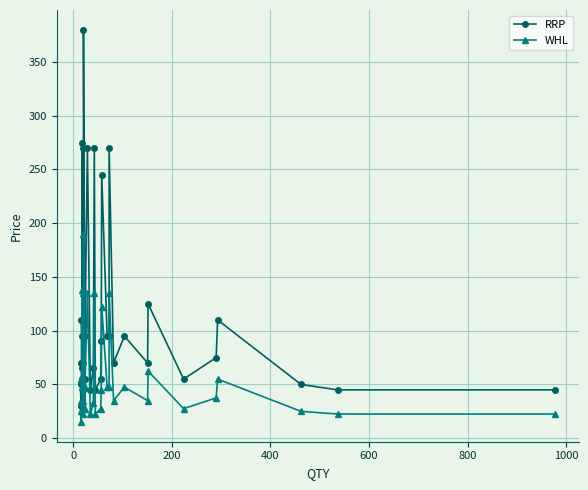

Reading left to right, transcribe all the data shown in this chart.

RRP: 50.0	30.0	70.0	110.0	95.0	275.0	55.0	65.0	70.0	270.0	45.0	110.0	380.0	55.0	95.0	270.0	45.0	65.0	270.0	45.0	55.0	90.0	245.0	95.0	95.0	270.0	70.0	95.0	70.0	125.0	55.0	75.0	110.0	50.0	45.0	45.0
WHL: 25.0	15.0	35.0	55.0	47.5	137.5	27.5	32.5	35.0	135.0	22.5	55.0	190.0	27.5	47.5	135.0	22.5	32.5	135.0	22.5	27.5	45.0	122.5	47.5	47.5	135.0	35.0	47.5	35.0	62.5	27.5	37.5	55.0	25.0	22.5	22.5